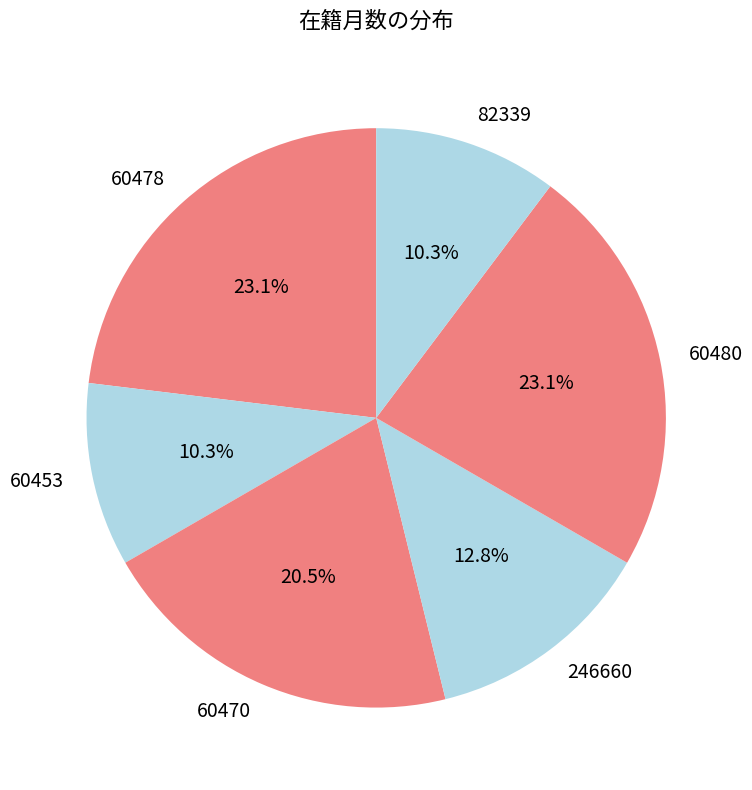

Is there a majority slice in this chart?

No